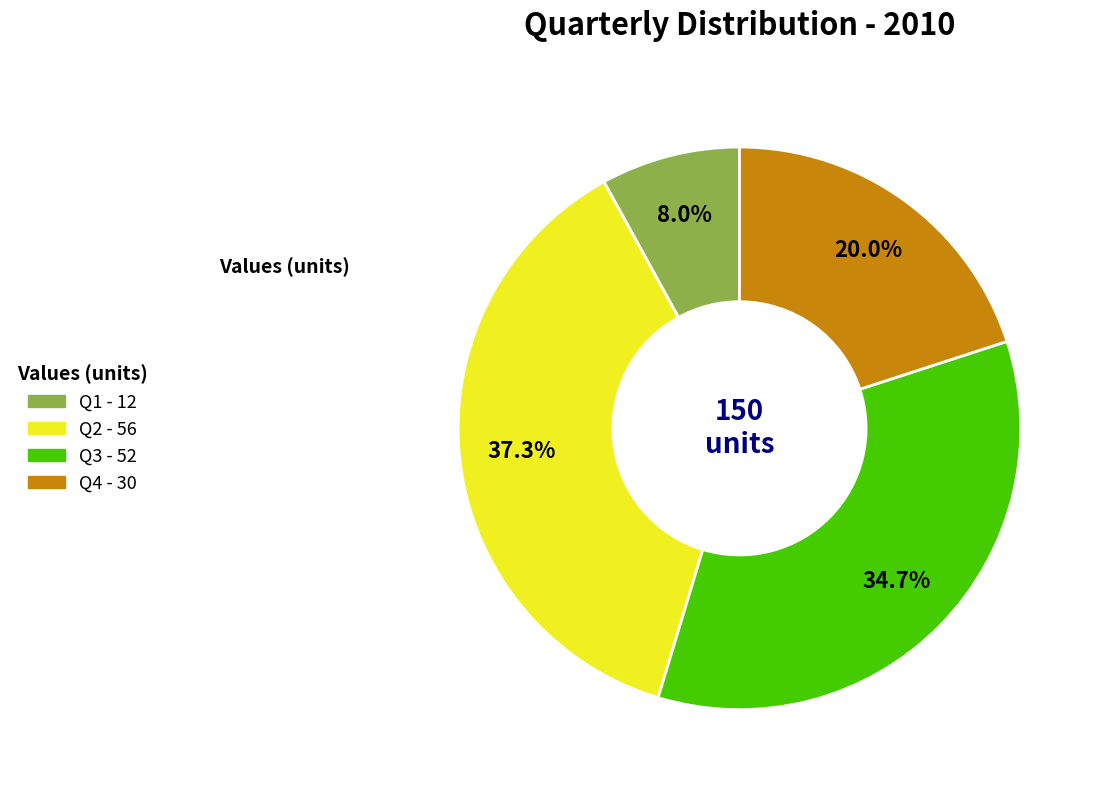

To the nearest percent, what percentage of the pie is Q4?

20%